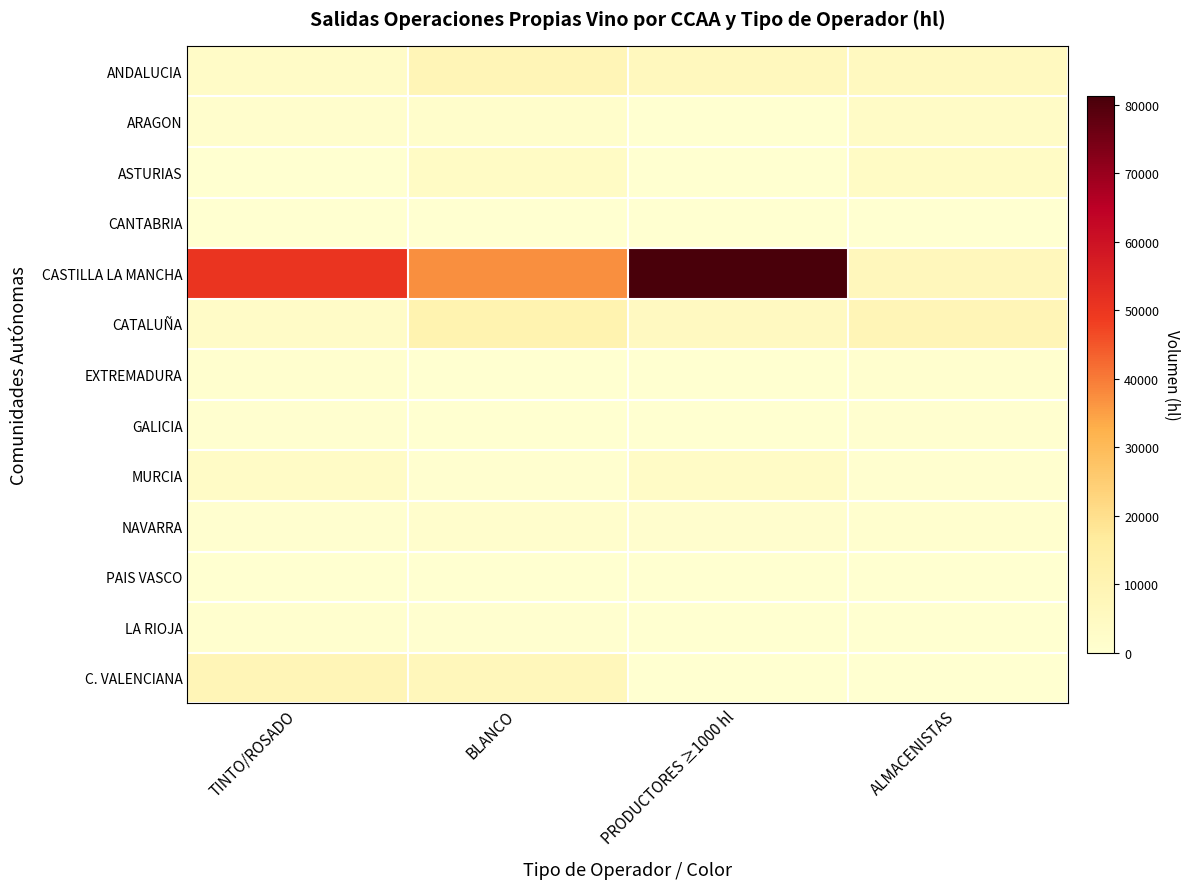

Count the number of data series in this chart.

13